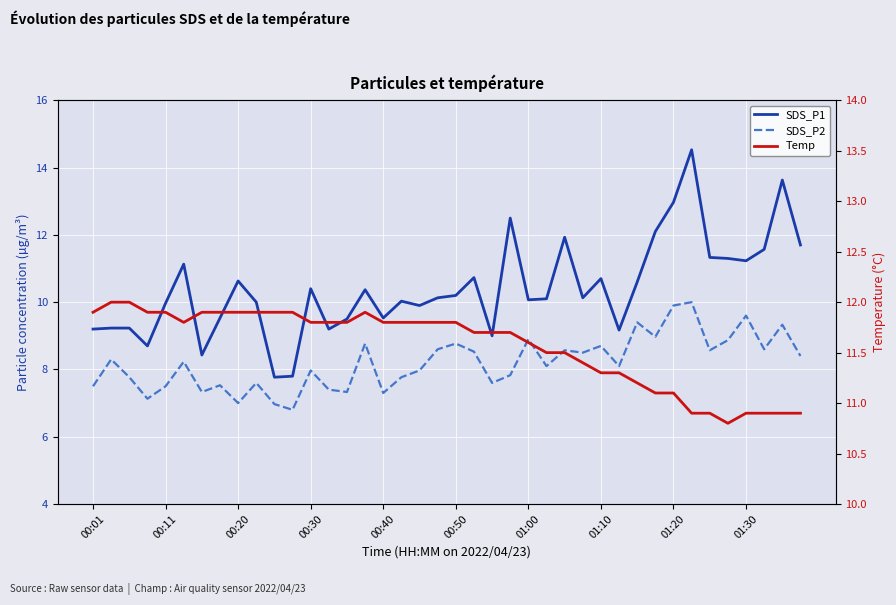

Where does the Temp series first go above 11?

00:01